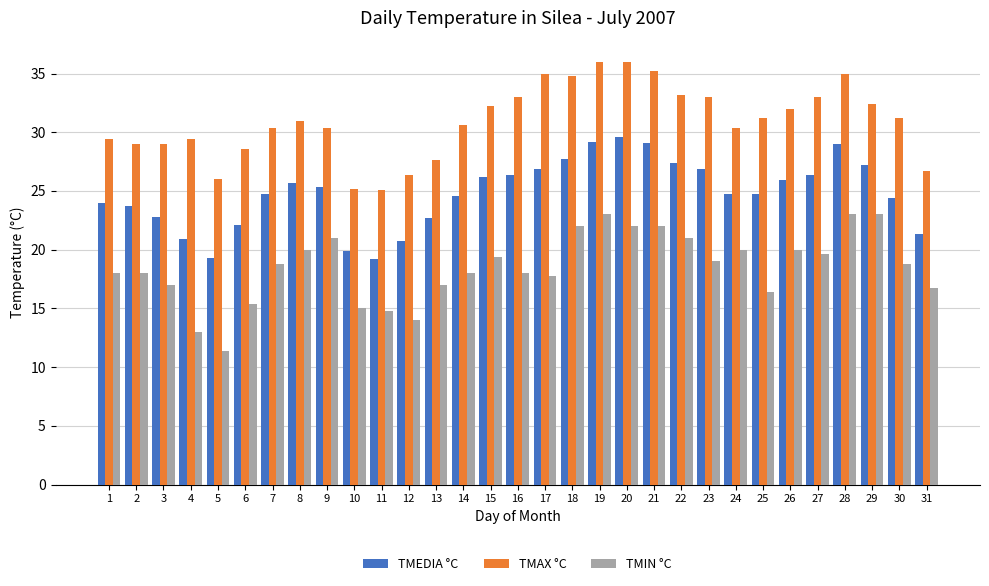

Is the value of TMAX °C at 11 greater than the value of TMEDIA °C at 6?

Yes